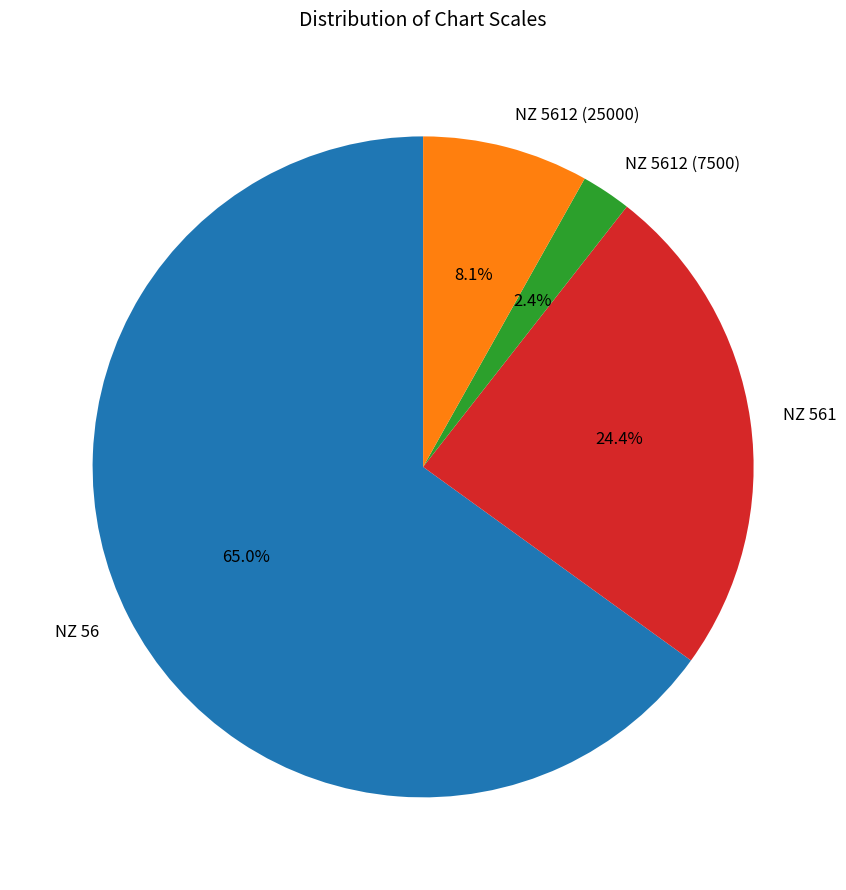

Between NZ 56 and NZ 5612 (25000), which is larger?

NZ 56